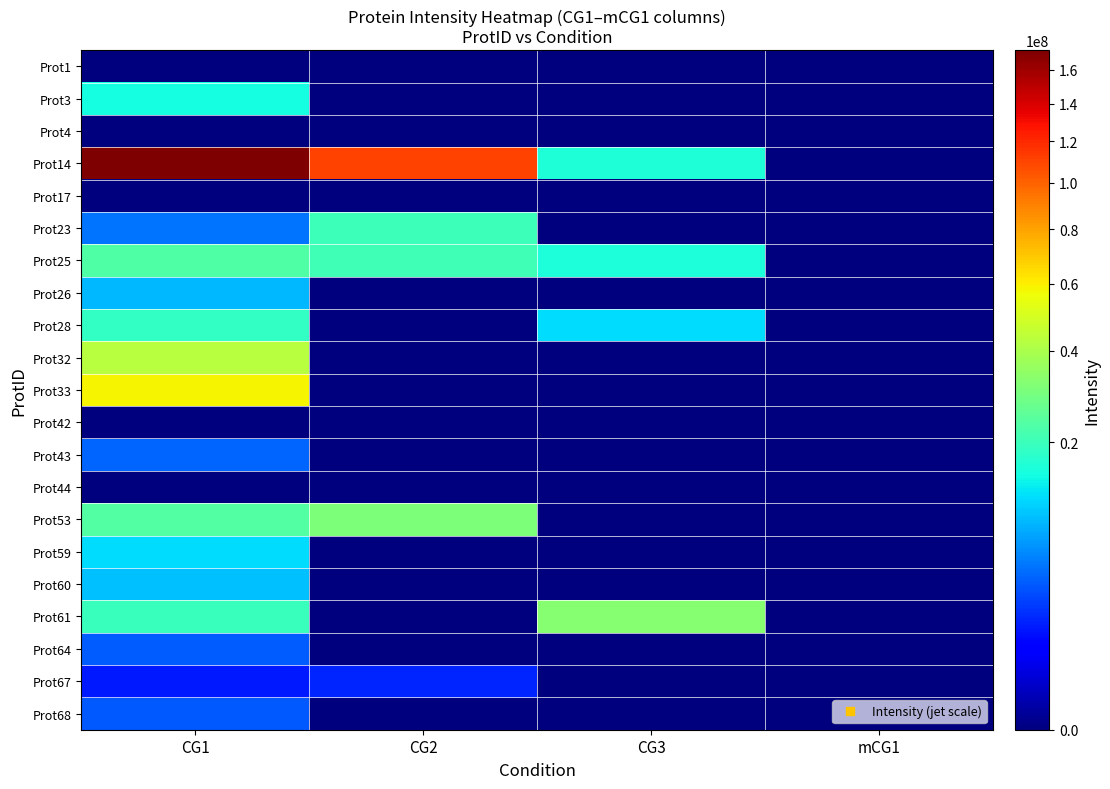

Between CG1 and CG3, which series saw the biggest shift?

Prot14